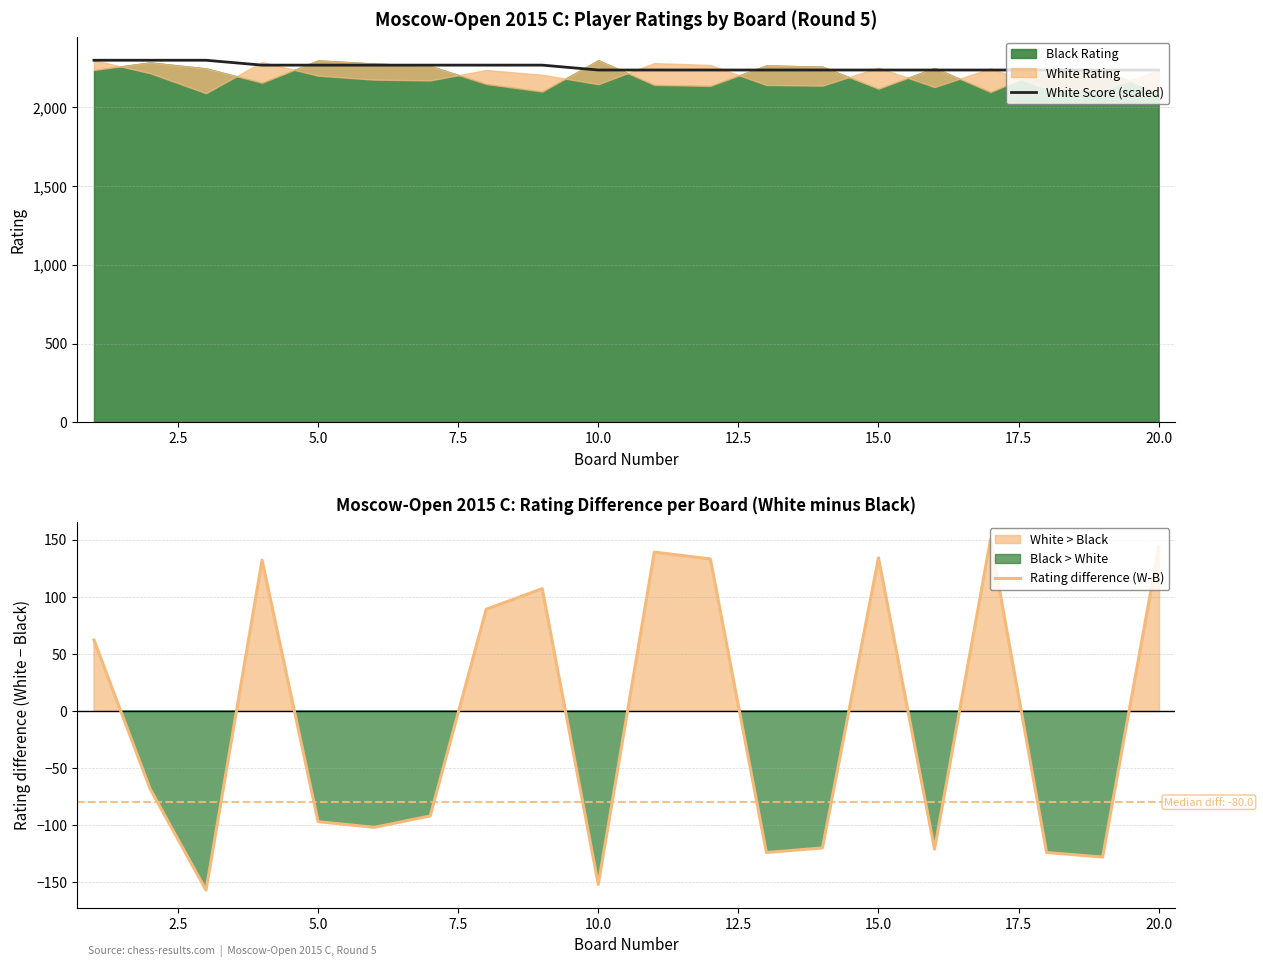

What is the minimum value shown in the chart?

-157